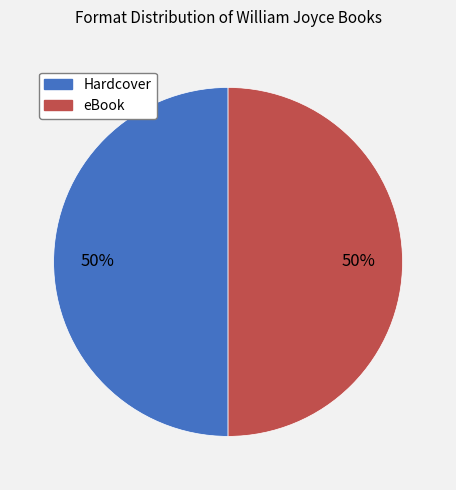

To the nearest percent, what is the average slice percentage?

50%